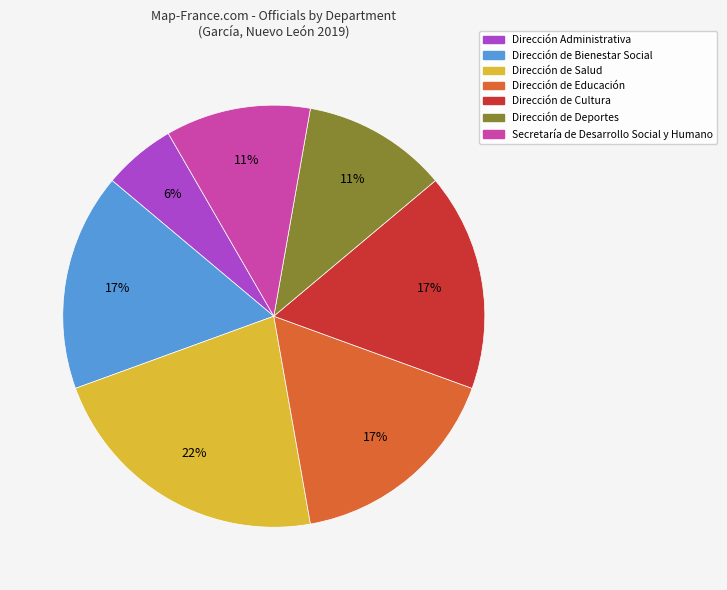

Which slice is the largest?

Dirección de Salud